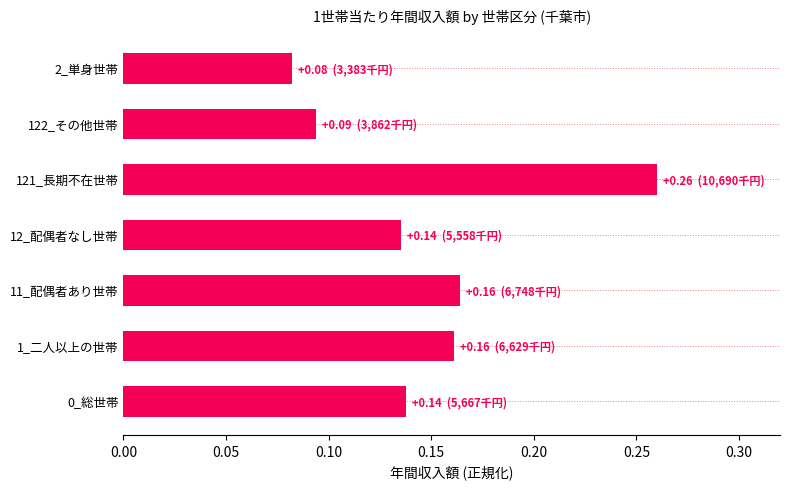

Between 11_配偶者あり世帯 and 2_単身世帯, which is larger?

11_配偶者あり世帯